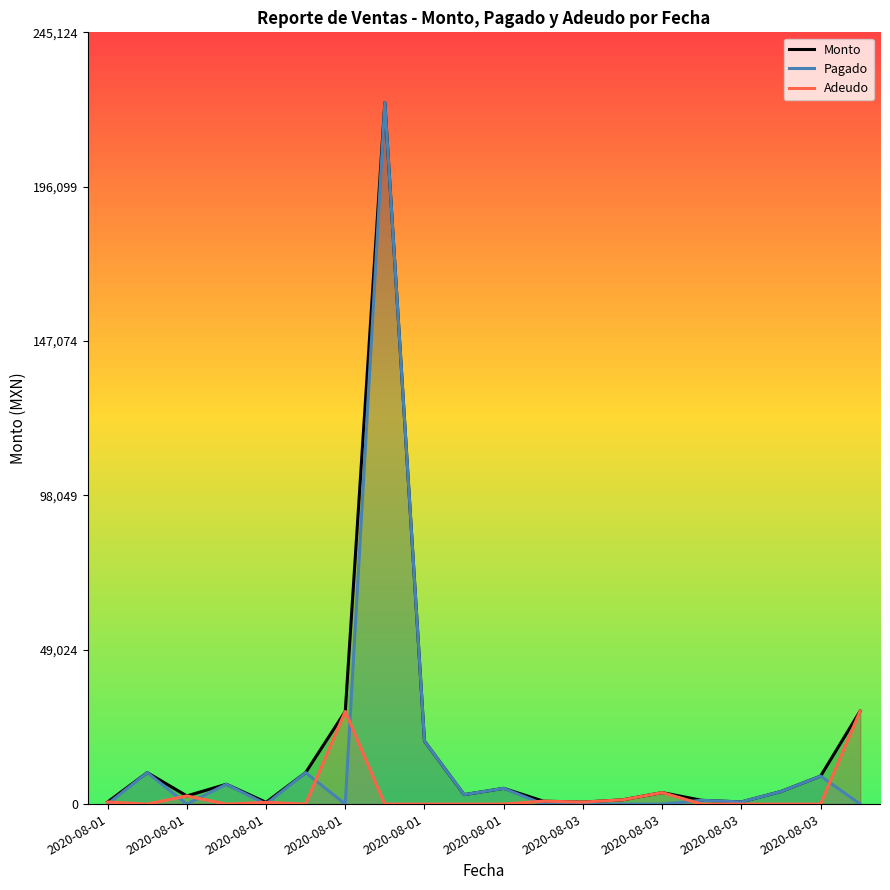

True or false: Monto and Pagado cross at least once.

False